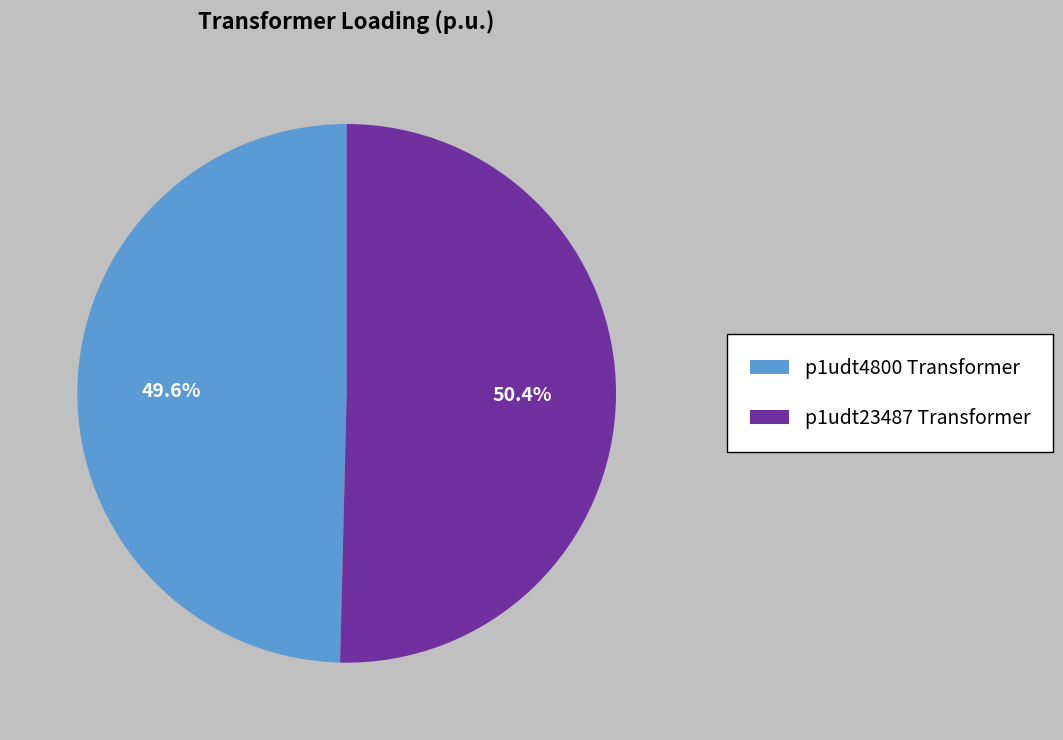

Which slice is the smallest?

p1udt4800 Transformer